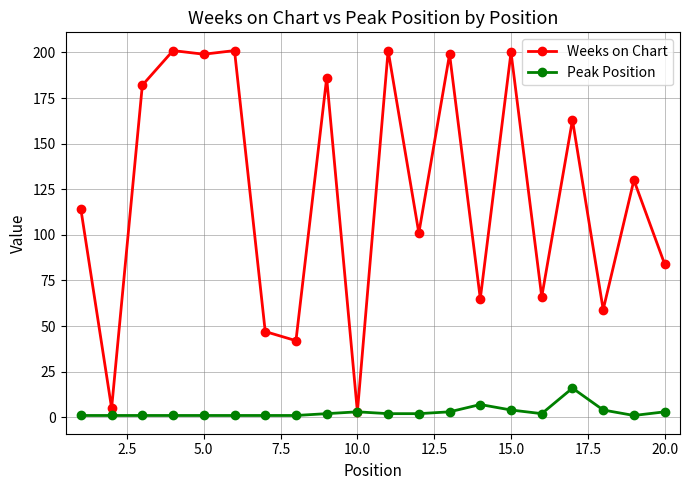

Which series has the largest total across all categories?

Weeks on Chart